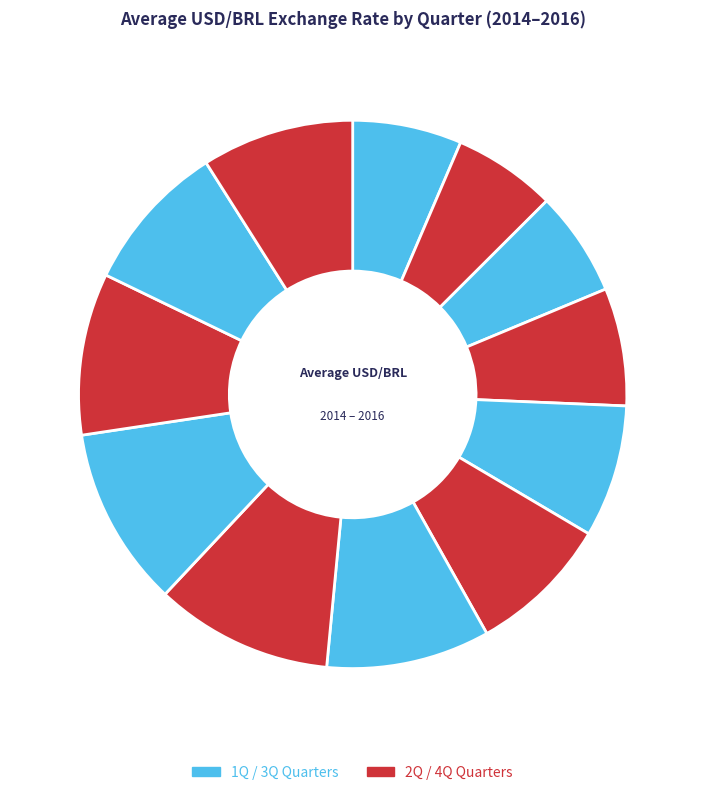

How many slices are in this pie chart?

12